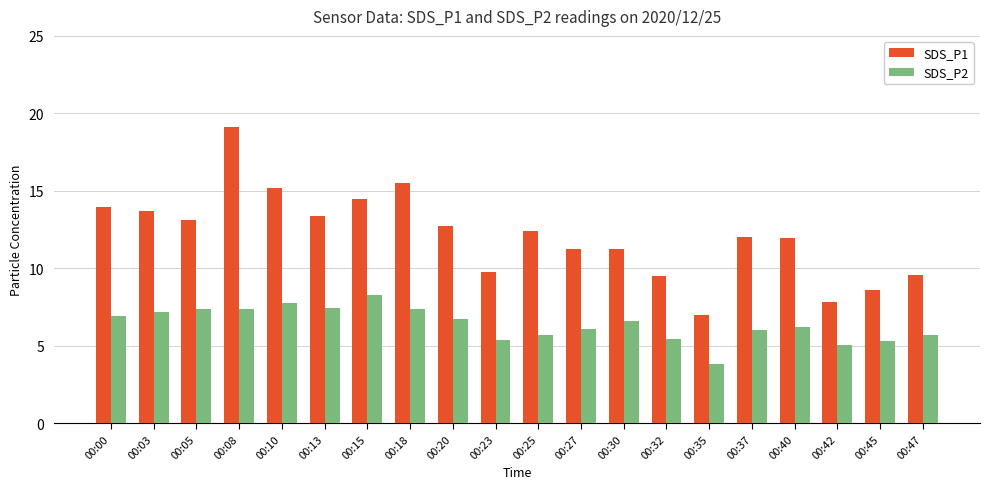

At which label does SDS_P2 reach its minimum?

00:35